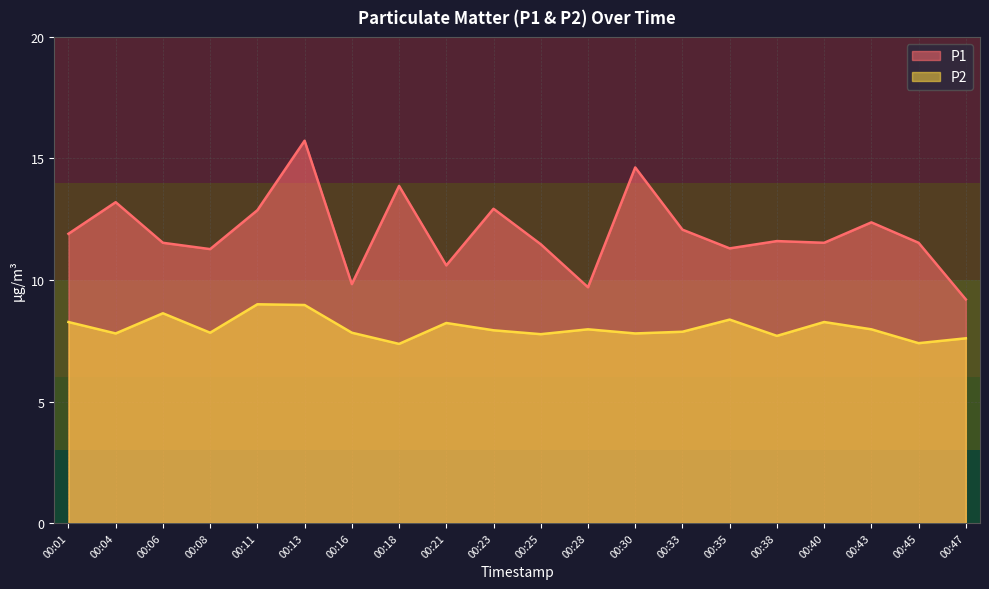

Reading left to right, transcribe all the data shown in this chart.

P1: 00:01=11.9	00:04=13.2	00:06=11.5	00:08=11.3	00:11=12.9	00:13=15.7	00:16=9.8	00:18=13.9	00:21=10.6	00:23=12.9	00:25=11.5	00:28=9.7	00:30=14.6	00:33=12.1	00:35=11.3	00:38=11.6	00:40=11.5	00:43=12.4	00:45=11.5	00:47=9.2
P2: 00:01=8.3	00:04=7.8	00:06=8.6	00:08=7.8	00:11=9.0	00:13=9.0	00:16=7.8	00:18=7.4	00:21=8.2	00:23=7.9	00:25=7.8	00:28=8.0	00:30=7.8	00:33=7.9	00:35=8.4	00:38=7.7	00:40=8.3	00:43=8.0	00:45=7.4	00:47=7.6